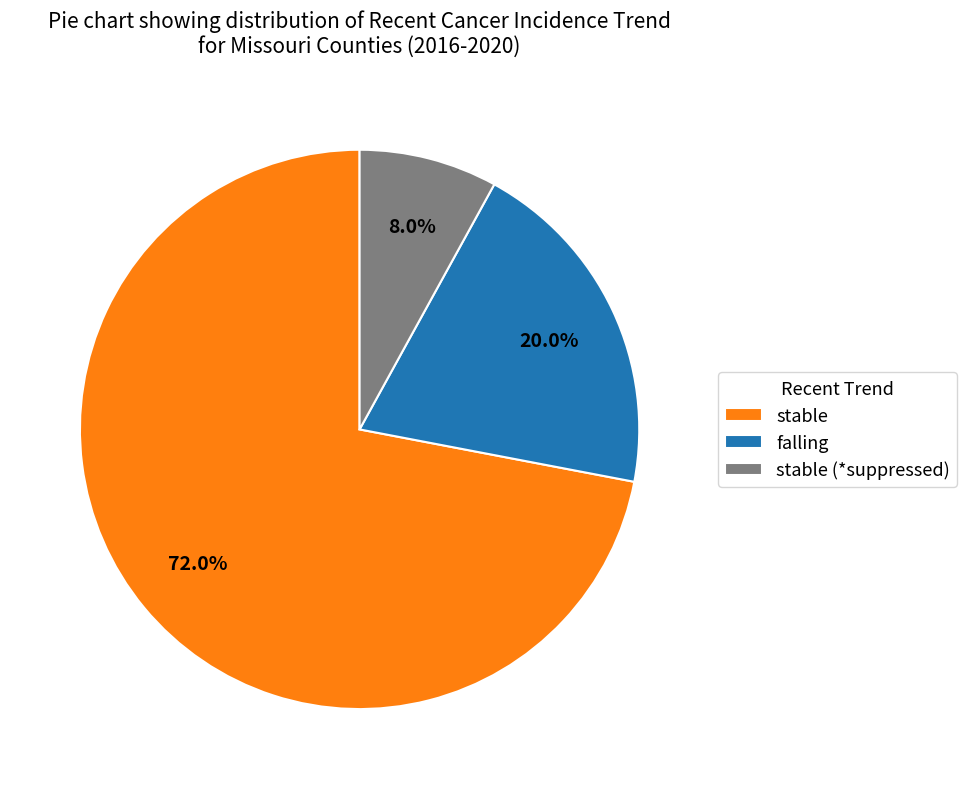

What is the largest slice in the pie chart?

stable